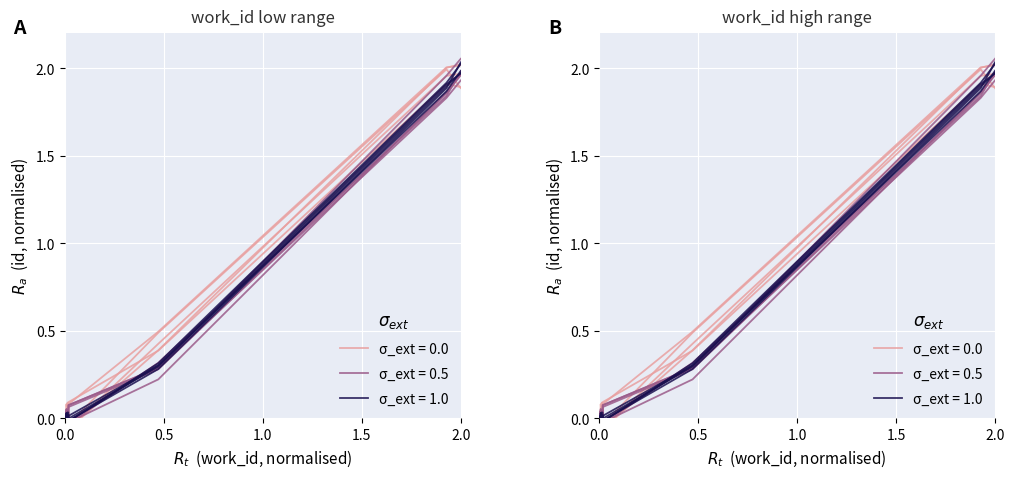

Reading left to right, transcribe all the data shown in this chart.

sigma_0.0: 0.0	-0.1	-0.0	-0.0	-0.1	-0.0	-0.1	0.4	2.0	2.0
sigma_0.5: 0.0	0.0	-0.0	0.0	0.0	-0.0	0.0	0.3	1.9	2.0
sigma_1.0: 0.0	0.0	-0.0	0.0	0.0	-0.0	0.0	0.3	1.9	2.0